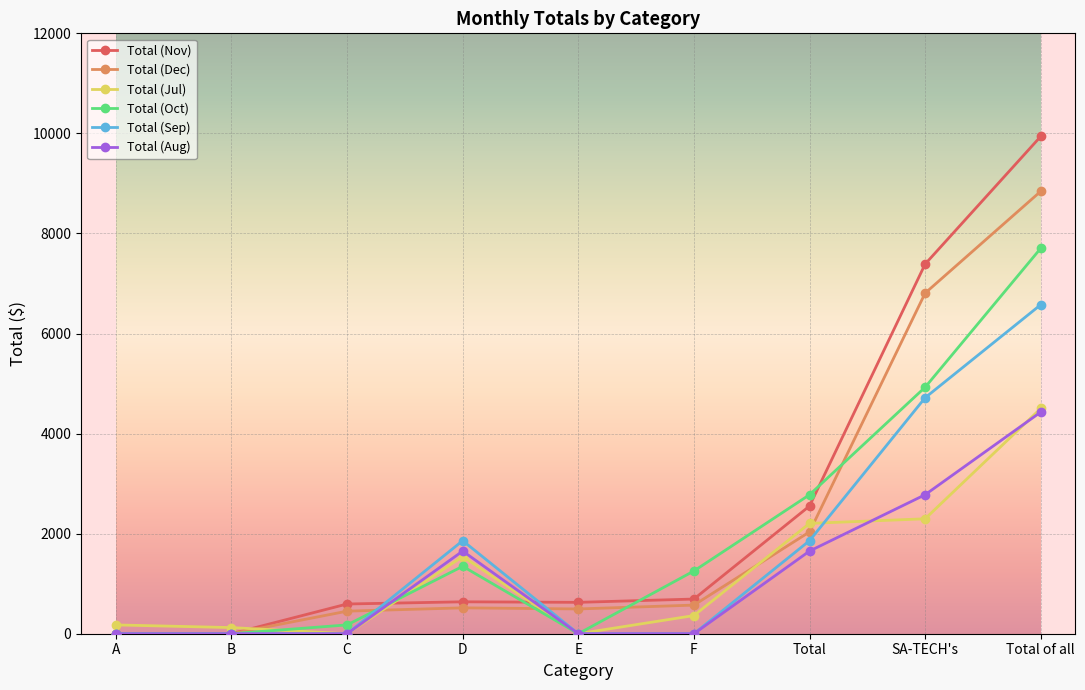

Is the value of Total (Jul) at F greater than the value of Total (Oct) at SA-TECH's?

No